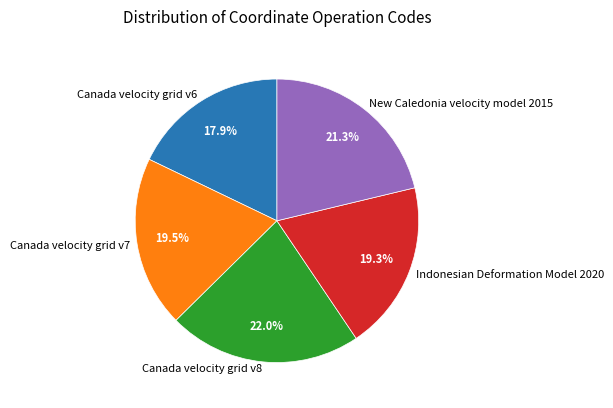

Between Canada velocity grid v6 and Canada velocity grid v8, which is larger?

Canada velocity grid v8